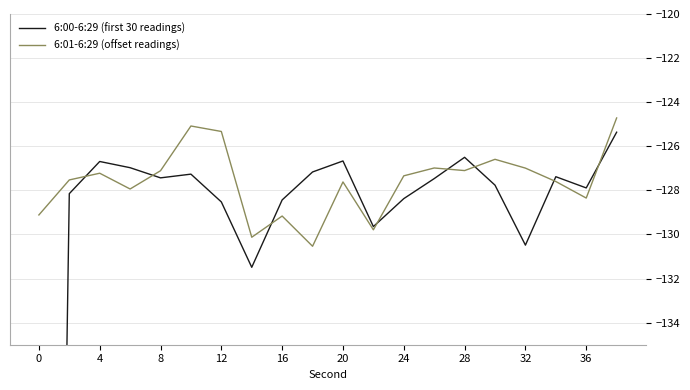

What is the sum of all 6:01-6:29 (offset readings) values?

-2552.2